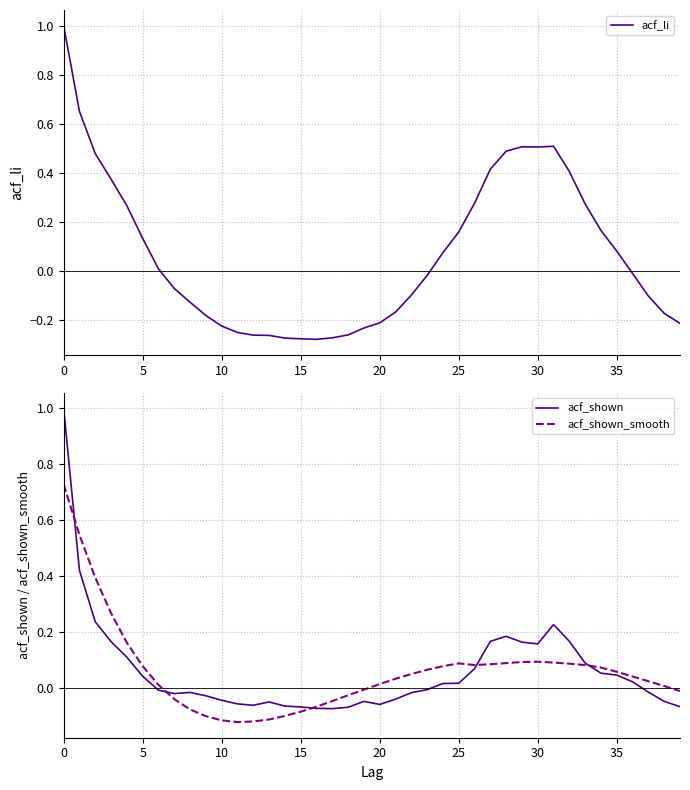

At which label does acf_li reach its minimum?

16